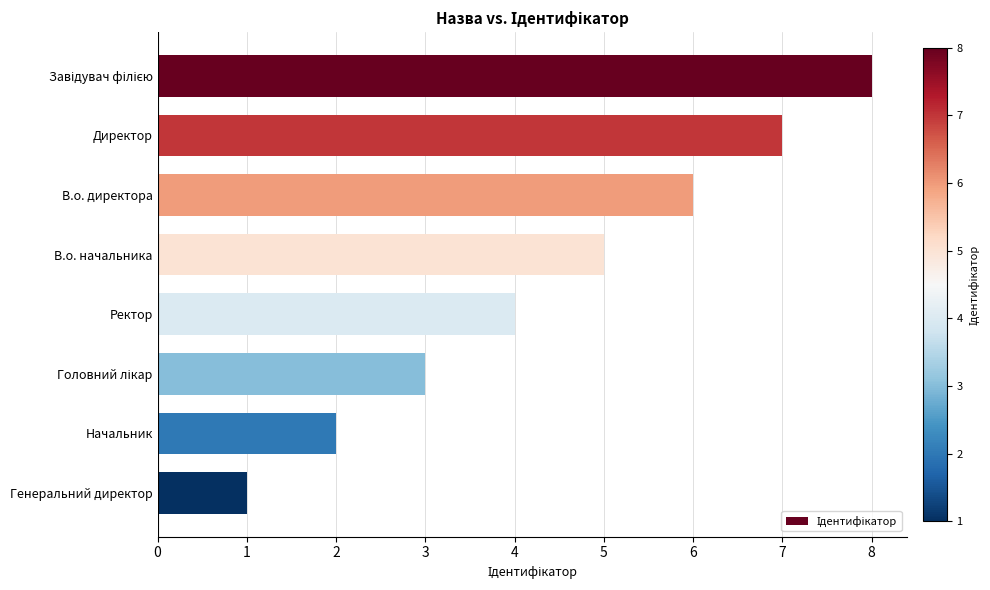

True or false: the data shows 2 at В.о. начальника.

False